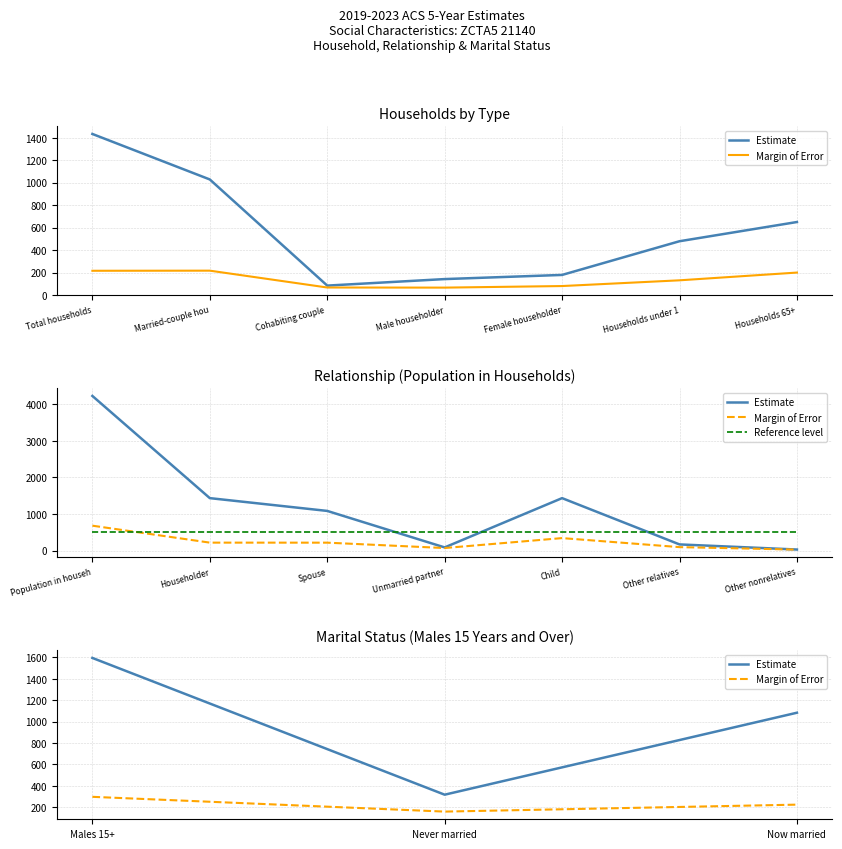

What is the value of the Estimate point at the 7th from the left?

650